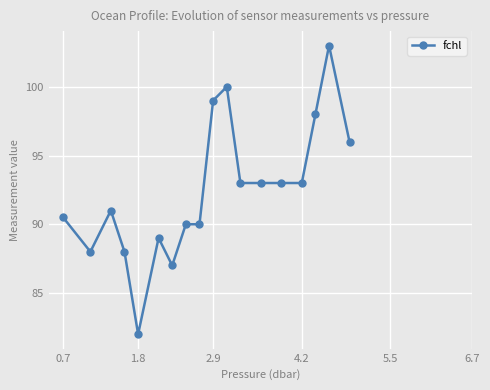

What is the difference between the second highest and minimum values?

18.0